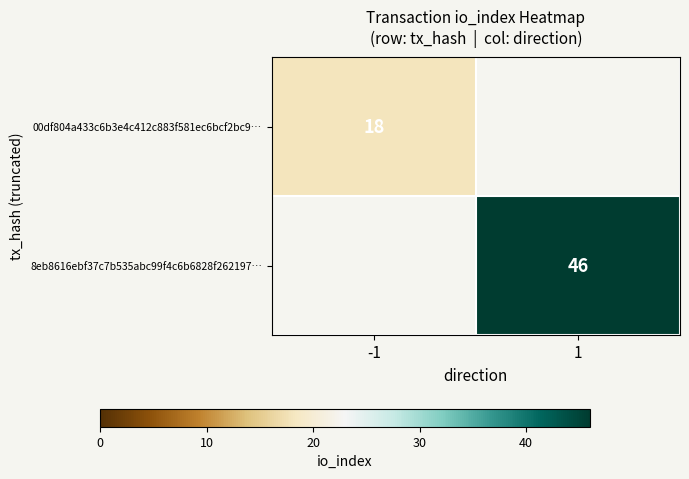

True or false: 00df804a433c6b3e4c412c883f581ec6bcf2bc9… has a value of 18 at -1.

True